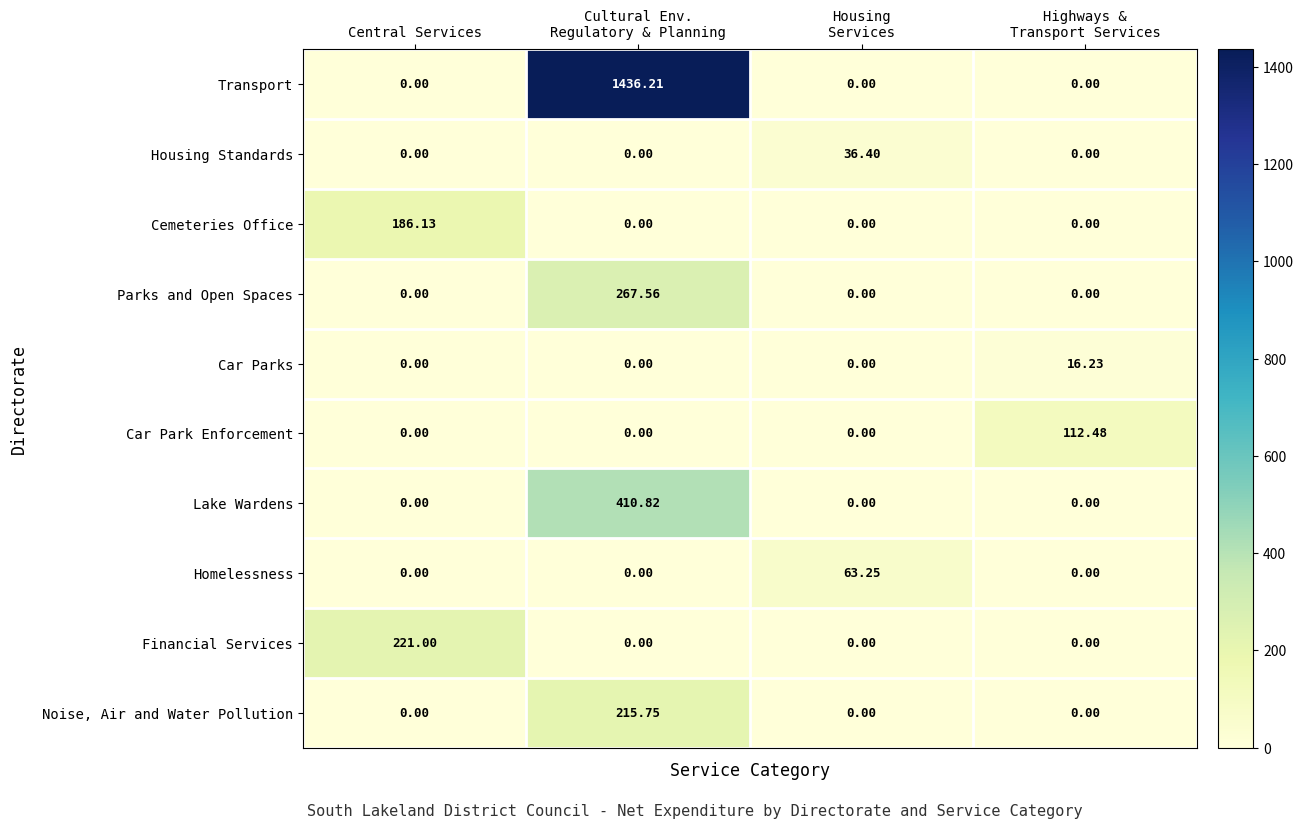

Which category has the highest value in the Financial Services series?

Central Services